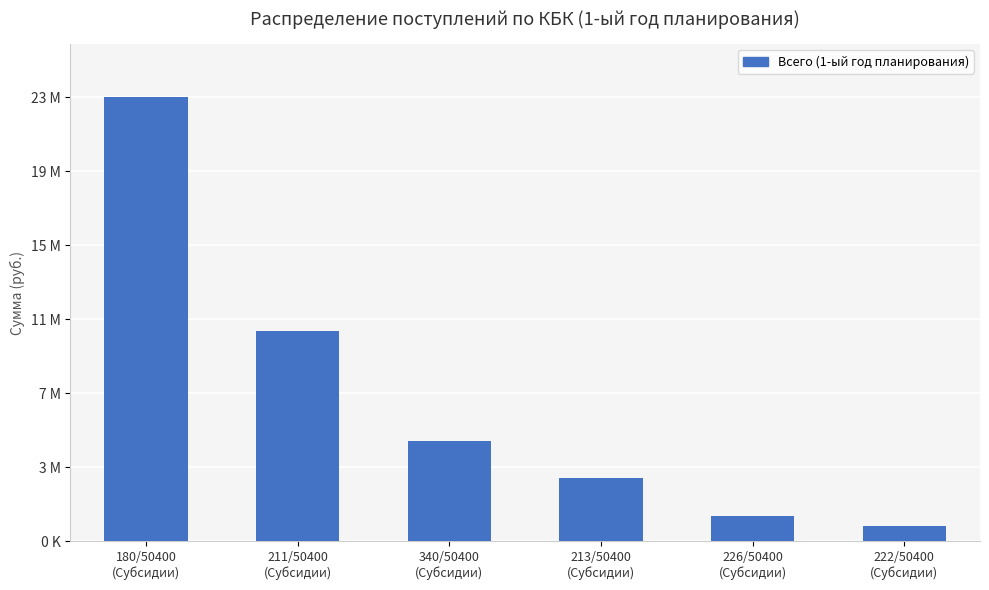

What is the label of the 6th bar from the right?

180/50400
(Субсидии)